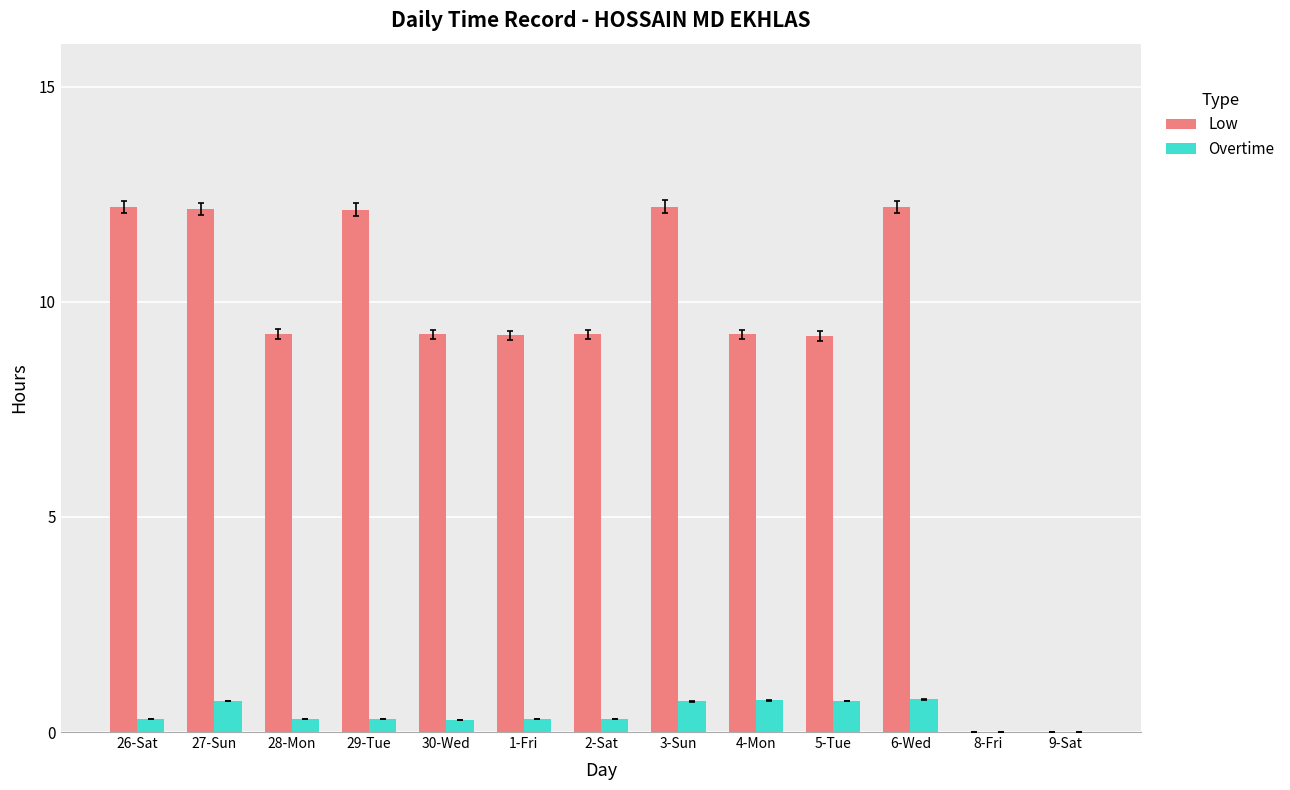

What is the maximum value for Low?

12.2